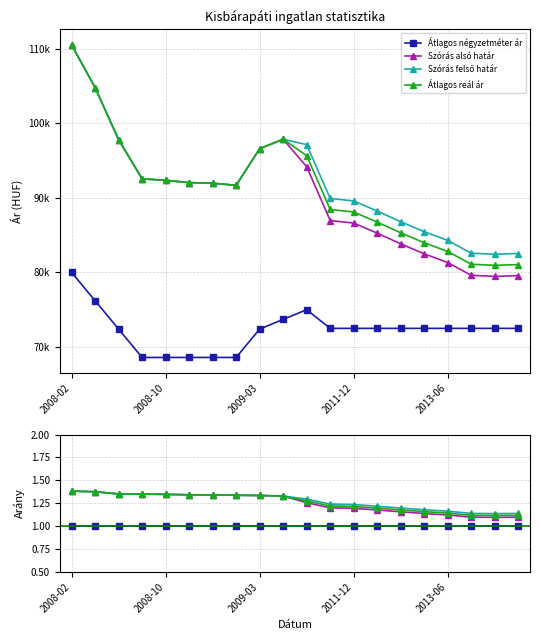

What is the sum of all Szórás felső határ values?

25.4